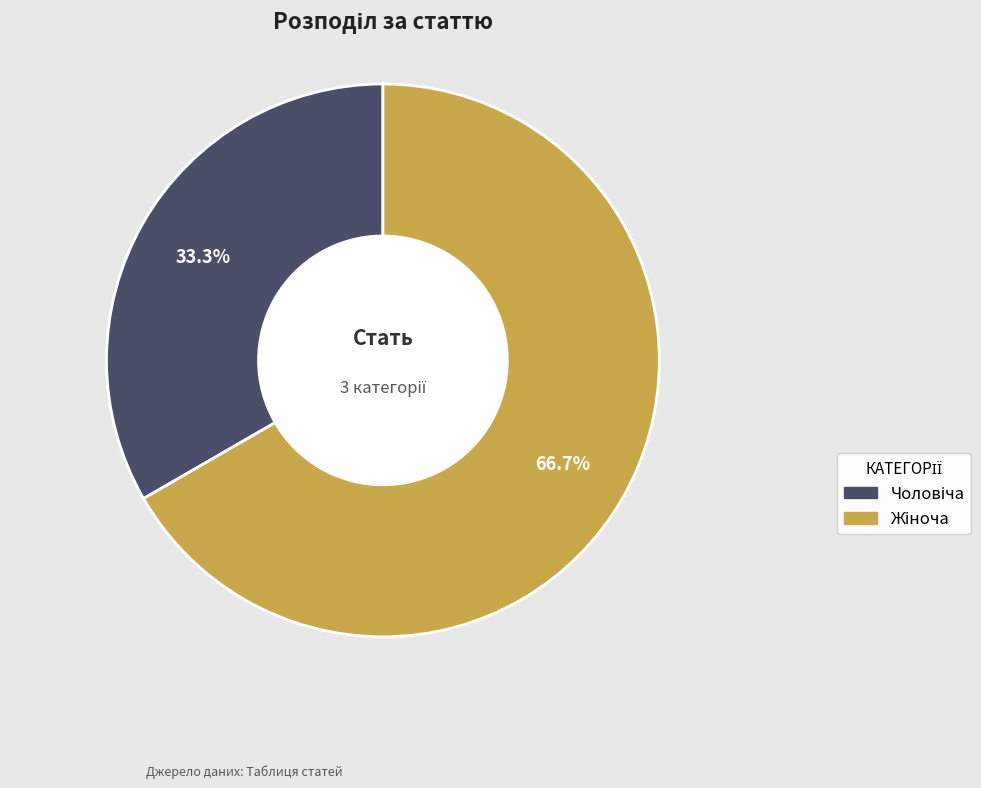

Is there any slice that represents more than half of the pie?

Yes